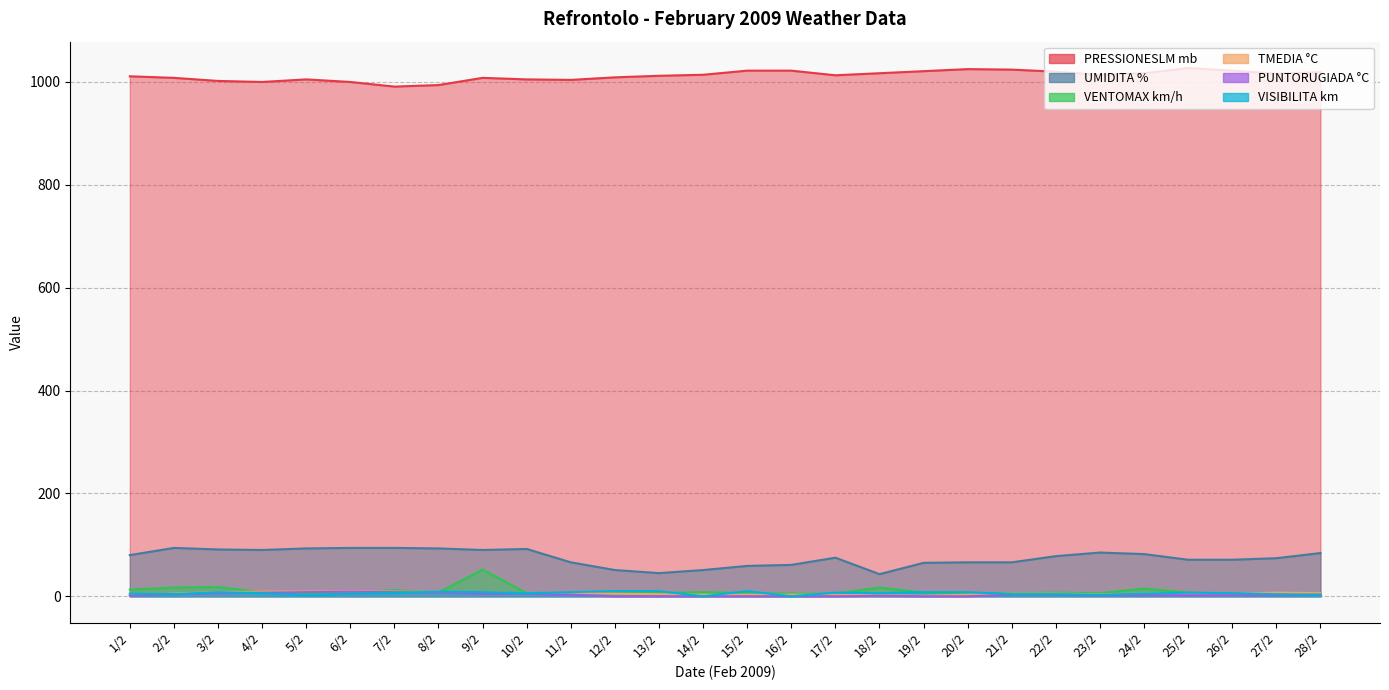

At which label is PUNTORUGIADA °C closest to 4?

2/2